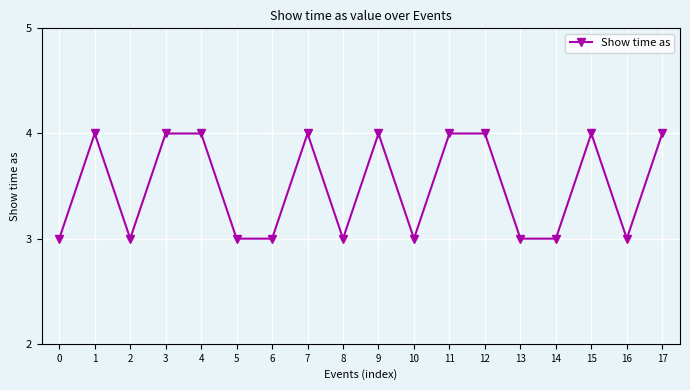

What is the ratio of the value at 11 to the value at 15?

1.0